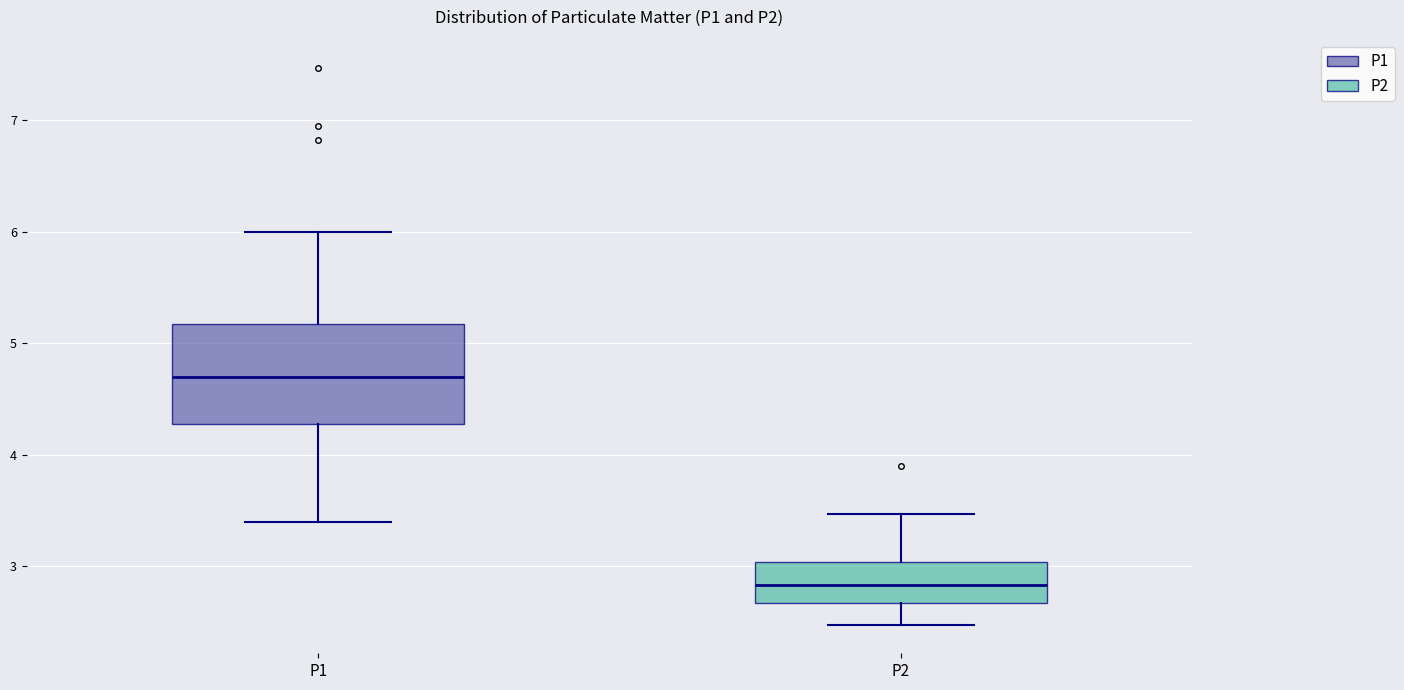

Which box is the tallest, from its lower edge to its upper edge?

P1